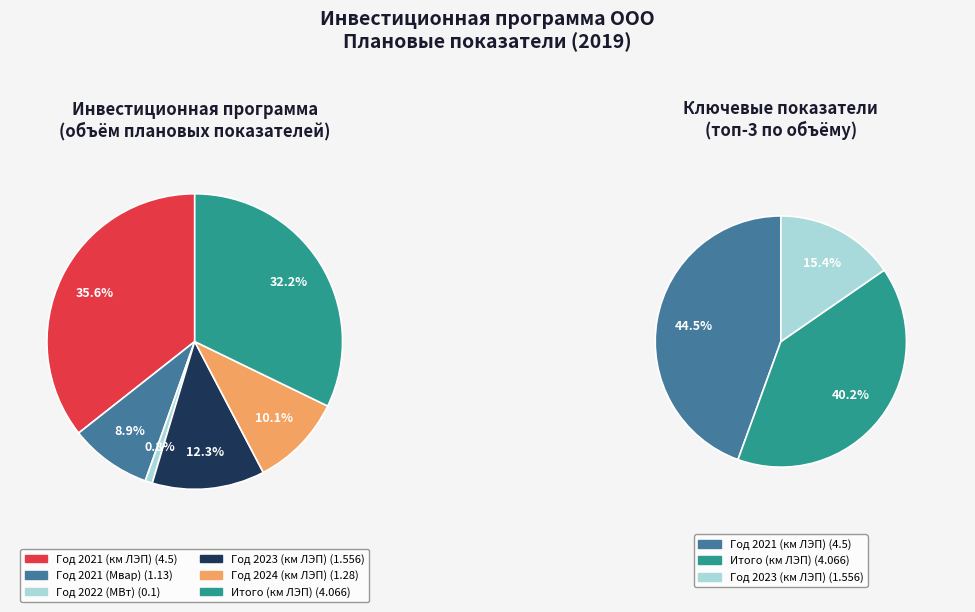

What is the ratio of the value at Год 2021 (км ЛЭП) to the value at Итого (км ЛЭП)?

1.1